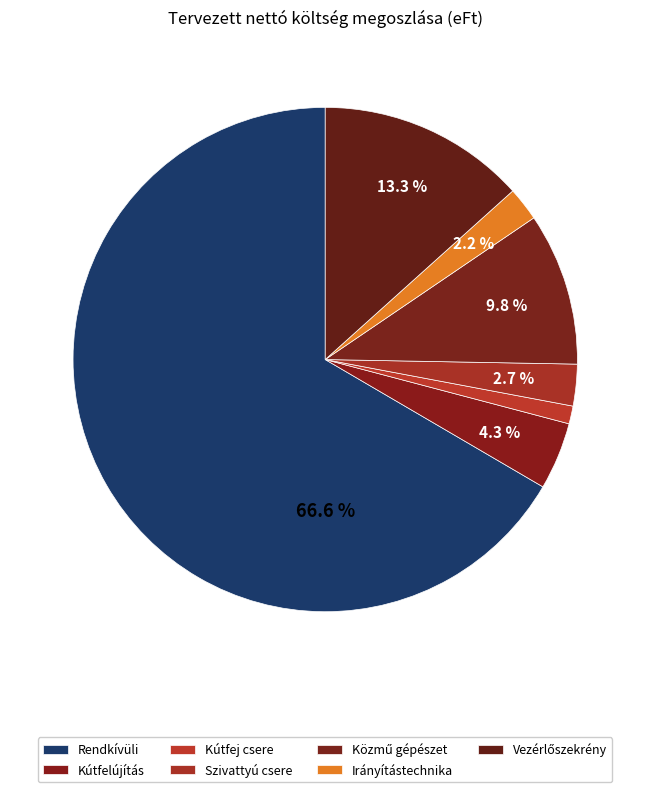

To the nearest percent, what portion does Rendkívüli represent?

67%